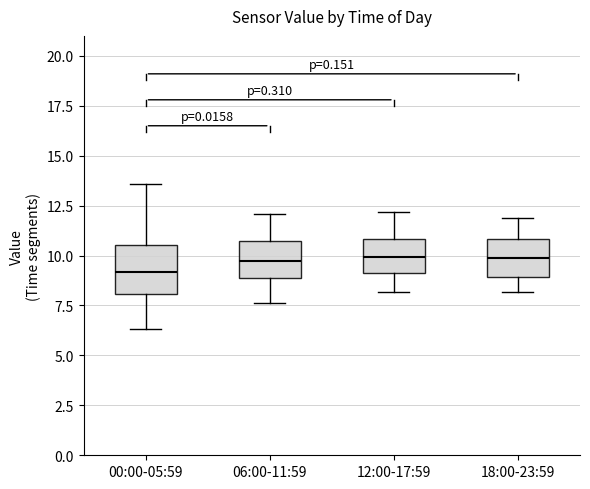

Reading left to right, transcribe this box plot: for each box, give where its median line is, the range the box spans, and where its two whiskers end, as read against the y-axis. The values are not printed on the chart, so give them approximately, as read against the axis.

00:00-05:59: median 9.0, box 8.0 to 10.5, whiskers 6.5 to 13.5
06:00-11:59: median 10.0, box 9.0 to 10.5, whiskers 7.5 to 12.0
12:00-17:59: median 10.0, box 9.0 to 11.0, whiskers 8.0 to 12.0
18:00-23:59: median 10.0, box 9.0 to 11.0, whiskers 8.0 to 12.0